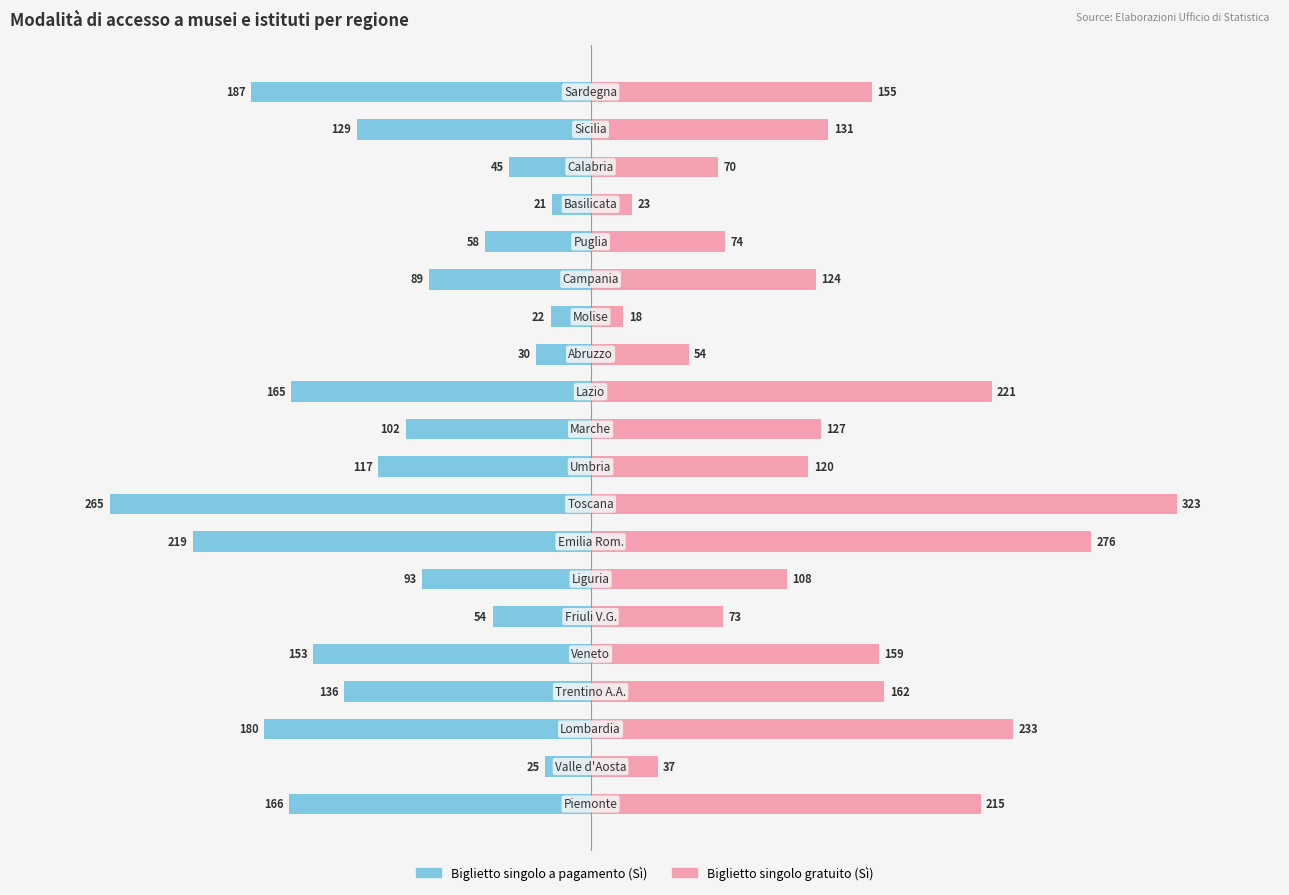

Is the value of Biglietto singolo gratuito (Sì) at 17 greater than the value of Biglietto singolo a pagamento (Sì) at 15?

Yes